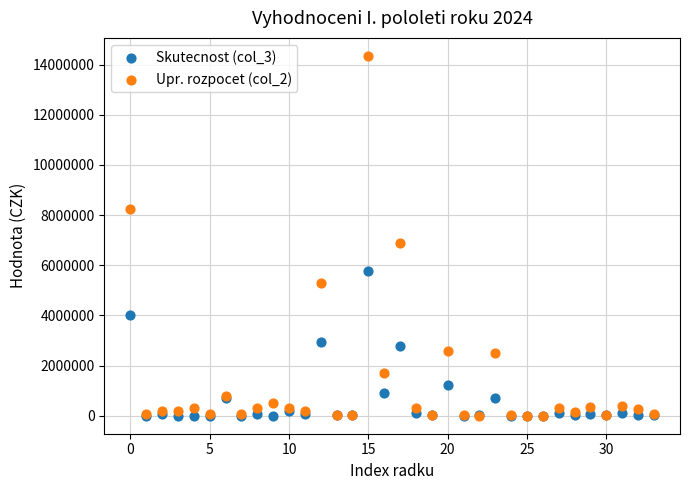

Which series reaches the maximum Y coordinate?

Upr. rozpocet (col_2)